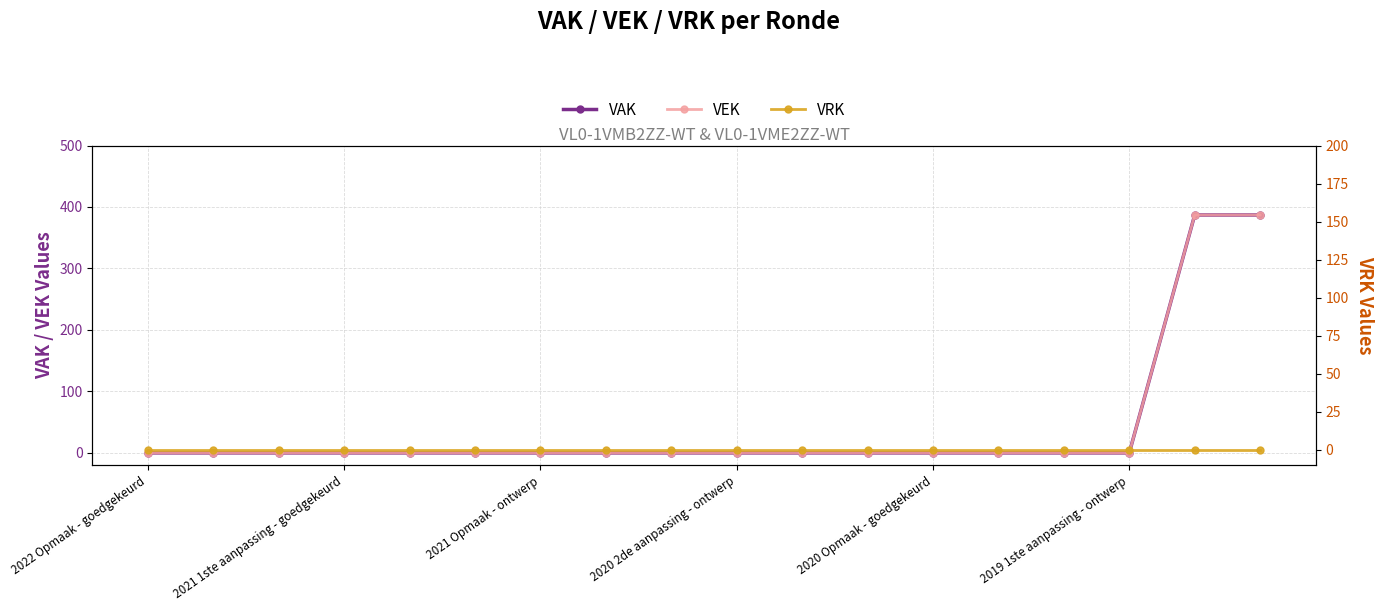

True or false: VRK and VAK cross at least once.

False